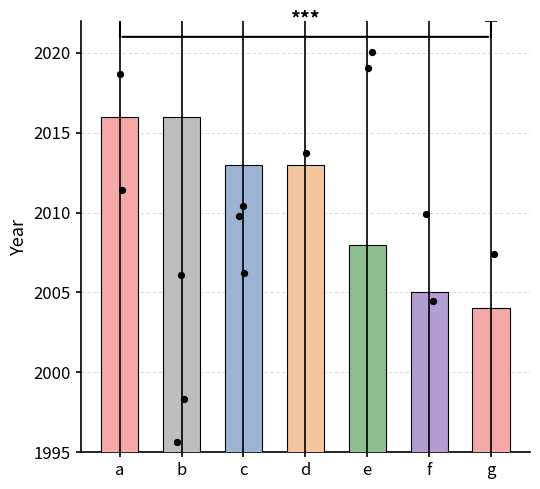

Approximately how many times larger is the value at f compared to a?

1.0